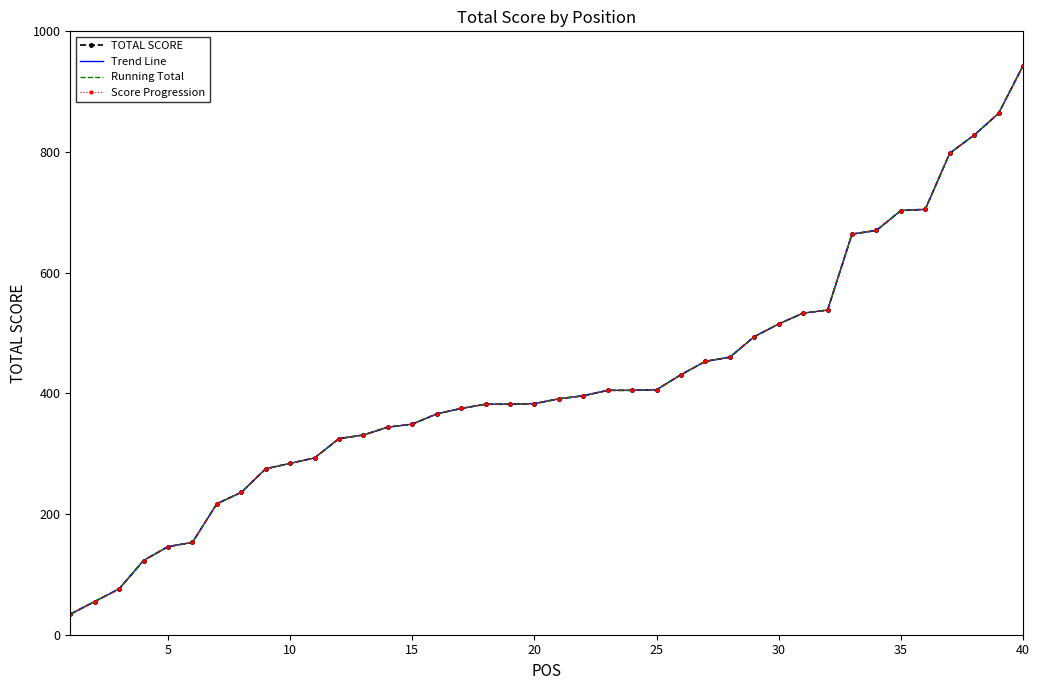

Does the chart have visible grid lines?

No